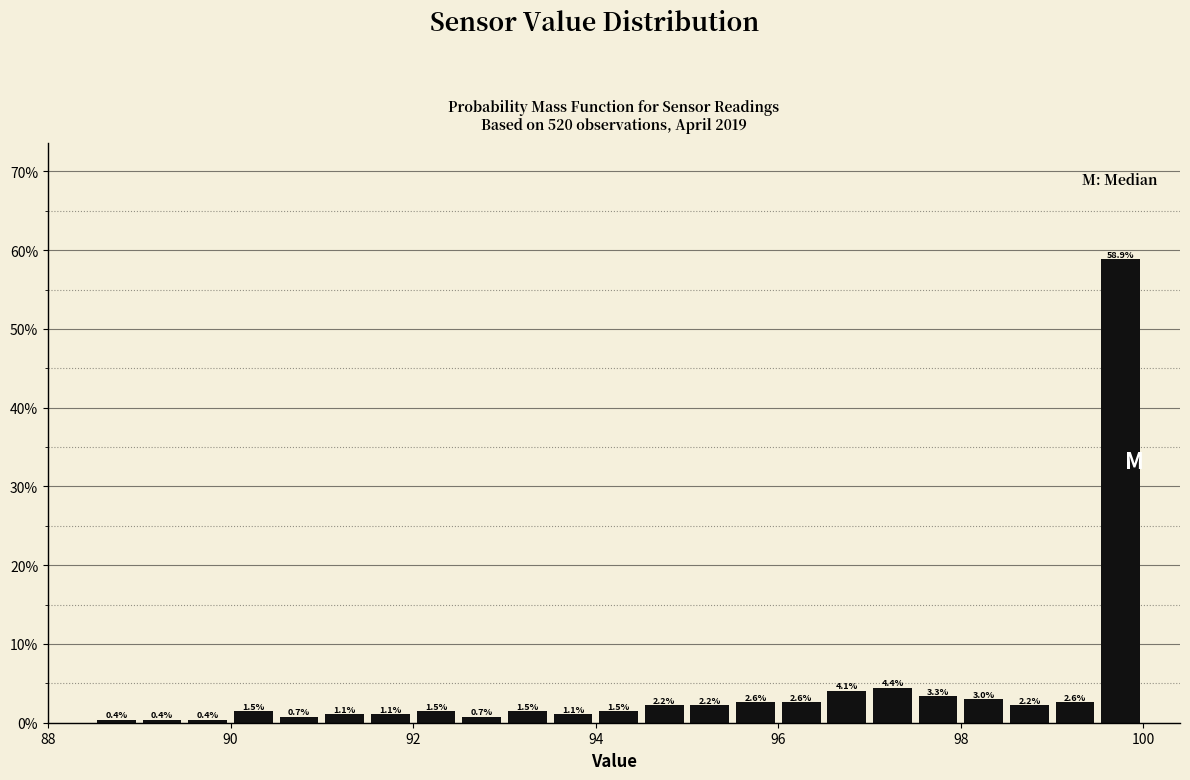

Read against the x-axis, roughly where is the centre of the tallest bar?

99.8